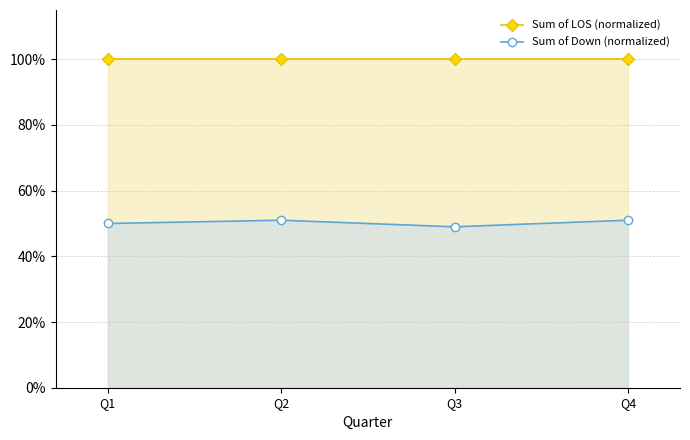

At which label is Sum of Down (normalized) closest to 0?

Q3